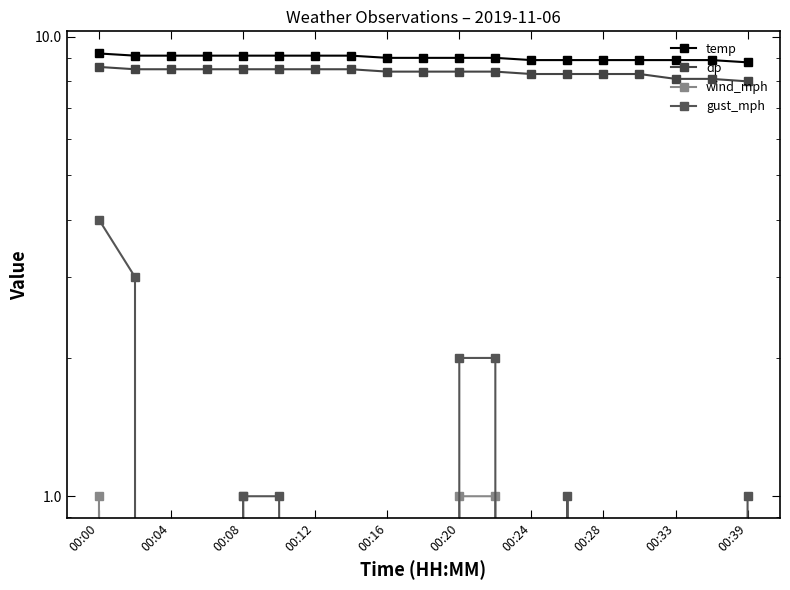

Is it true that temp equals 12.3 at 00:12?

False